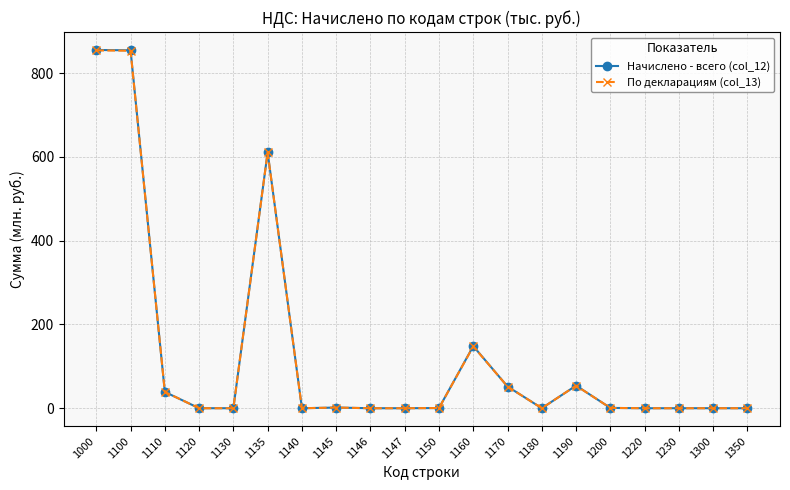

At which label is По декларациям (col_13) closest to 427?

1135